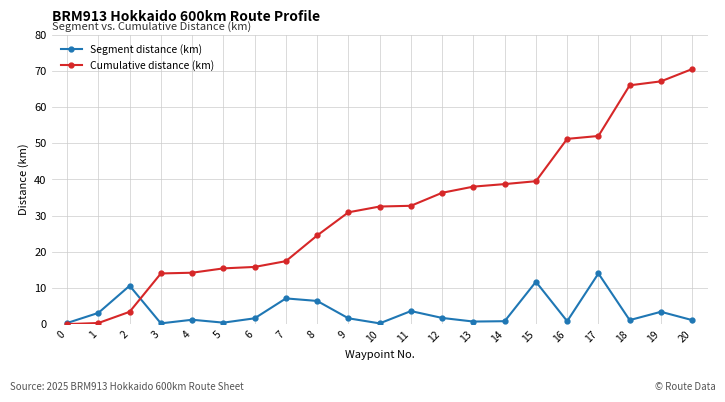

What is the value of the Cumulative distance (km) point at the 4th from the left?

14.0